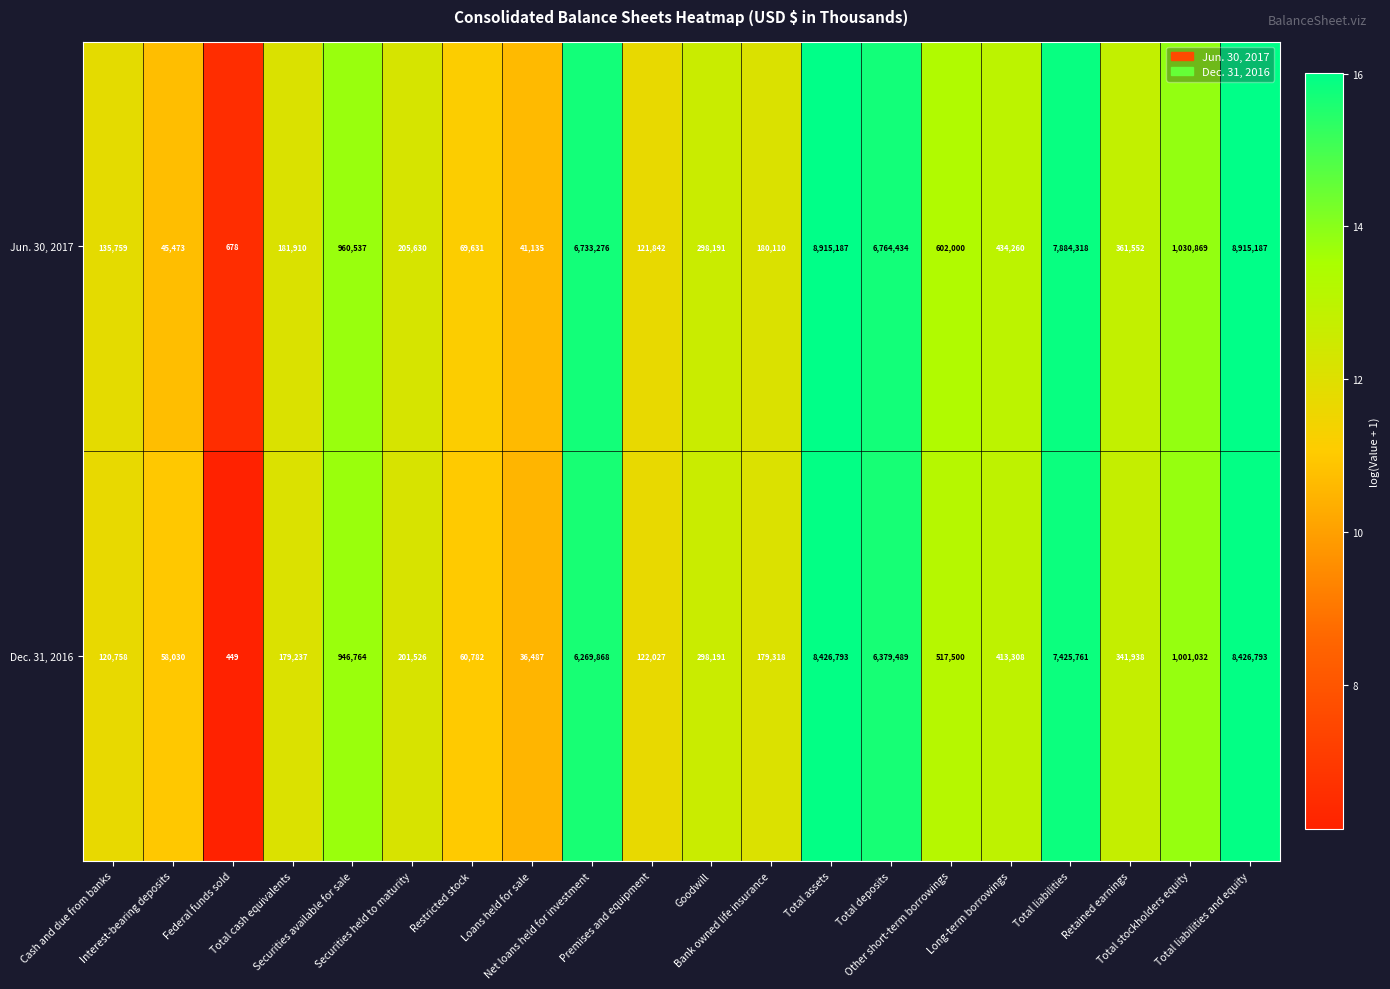

What is the smallest value displayed?

449